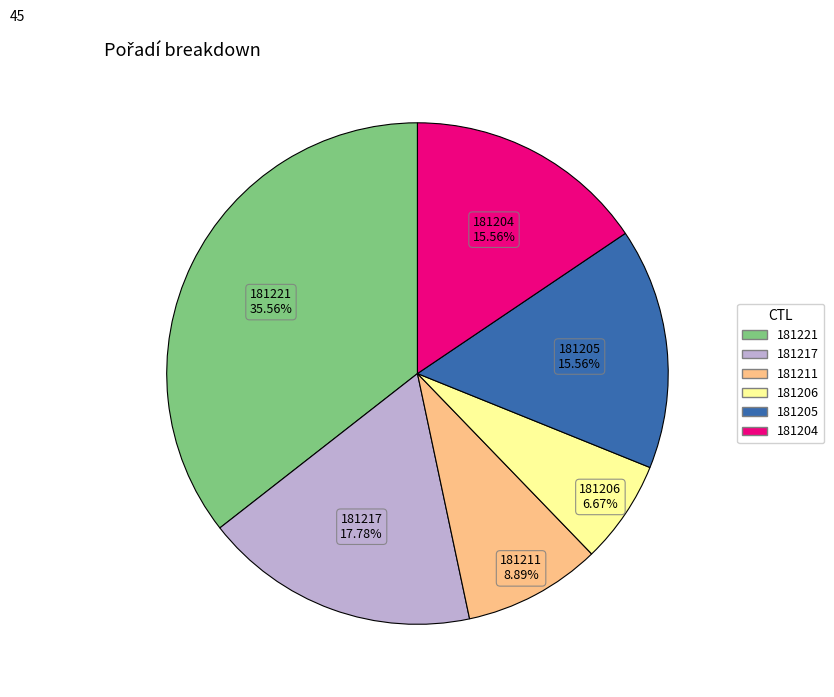

Is the sum of 181217 and 181205 greater than half?

No